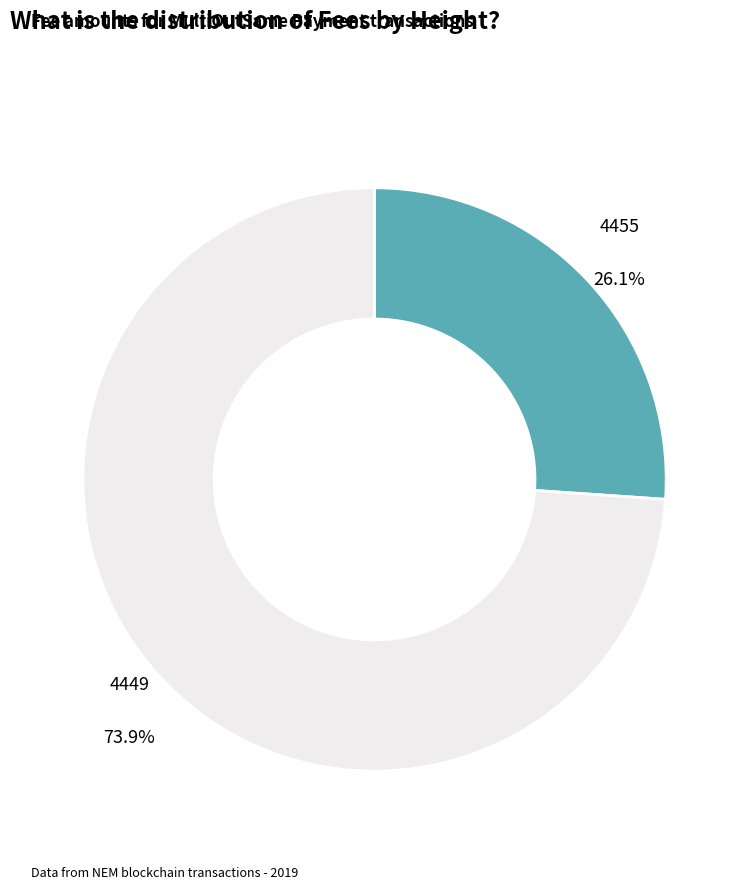

Is 4455 the majority of the pie?

No